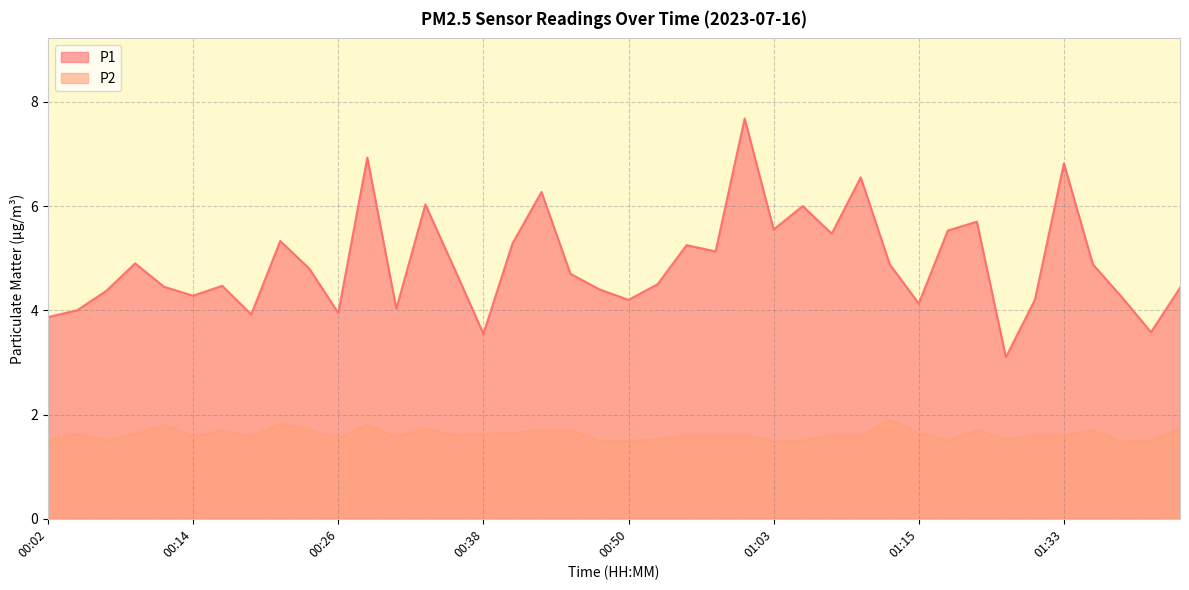

Reading left to right, what are all the values shown in this chart?

P1: 00:02=3.9	00:04=4.0	00:07=4.4	00:09=4.9	00:11=4.5	00:14=4.3	00:16=4.5	00:19=3.9	00:21=5.3	00:24=4.8	00:26=4.0	00:28=6.9	00:31=4.0	00:33=6.0	00:36=4.8	00:38=3.5	00:41=5.3	00:43=6.3	00:45=4.7	00:48=4.4	00:50=4.2	00:53=4.5	00:55=5.2	00:58=5.1	01:00=7.7	01:03=5.5	01:05=6.0	01:08=5.5	01:10=6.5	01:12=4.9	01:15=4.1	01:17=5.5	01:20=5.7	01:22=3.1	01:30=4.2	01:33=6.8	01:35=4.9	01:38=4.2	01:40=3.6	01:43=4.4
P2: 00:02=1.5	00:04=1.6	00:07=1.5	00:09=1.6	00:11=1.8	00:14=1.6	00:16=1.7	00:19=1.6	00:21=1.8	00:24=1.7	00:26=1.6	00:28=1.8	00:31=1.6	00:33=1.7	00:36=1.6	00:38=1.6	00:41=1.6	00:43=1.7	00:45=1.7	00:48=1.5	00:50=1.5	00:53=1.5	00:55=1.6	00:58=1.6	01:00=1.6	01:03=1.5	01:05=1.5	01:08=1.6	01:10=1.6	01:12=1.9	01:15=1.6	01:17=1.5	01:20=1.7	01:22=1.5	01:30=1.6	01:33=1.6	01:35=1.7	01:38=1.5	01:40=1.5	01:43=1.7